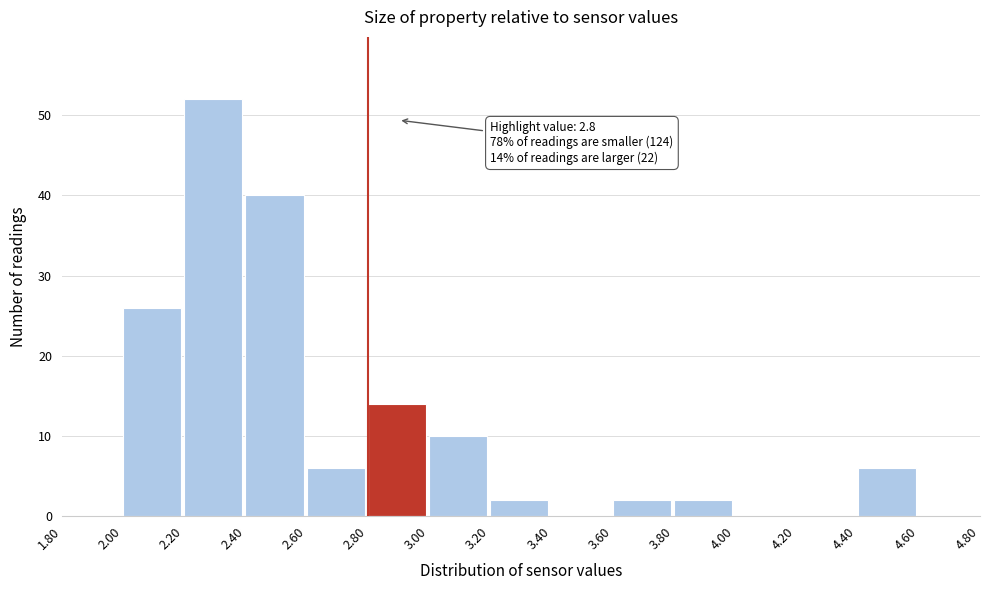

Over which range of the x-axis is the bar tallest?

2.20 to 2.40